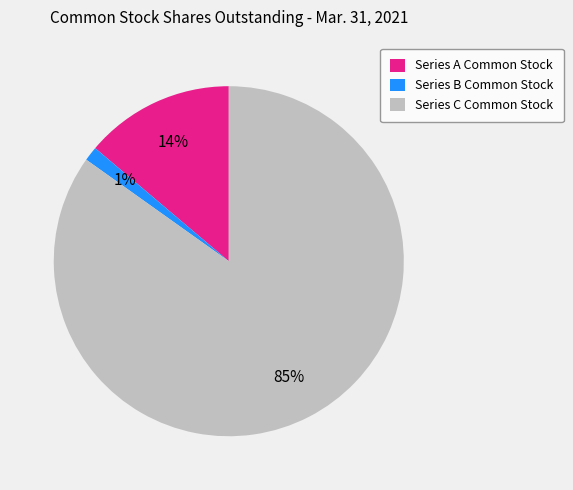

What percentage is the Series C Common Stock slice, to the nearest percent?

85%